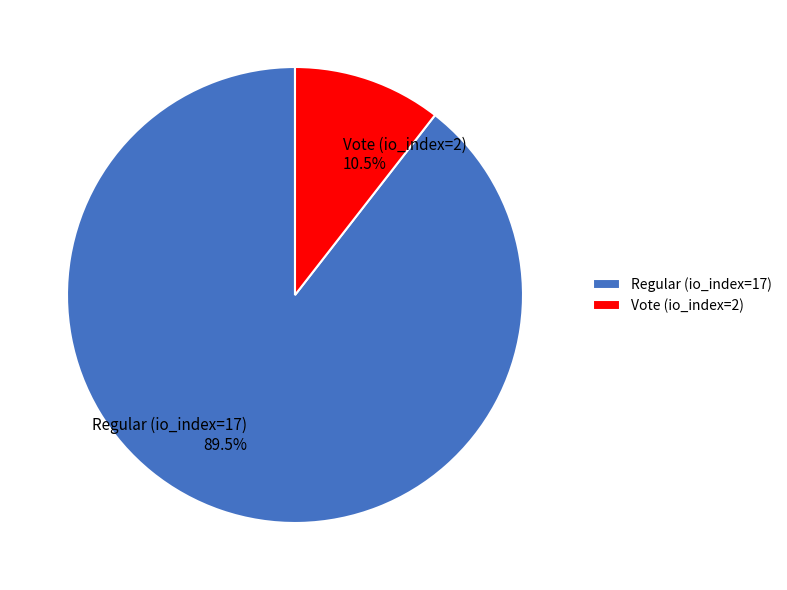

Is it true that Regular (io_index=17) is 82% of the pie?

False